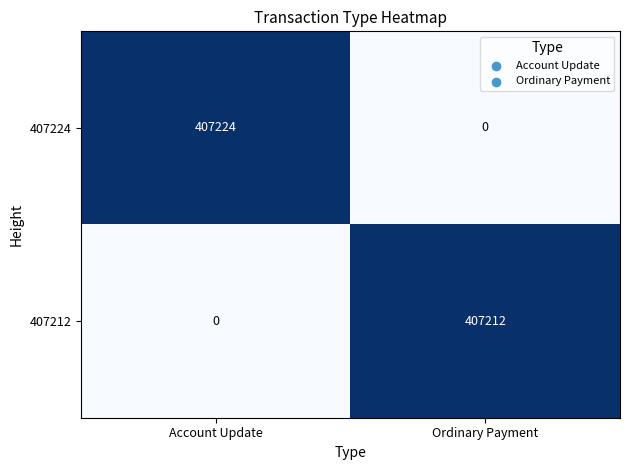

Reading left to right, what are all the values shown in this chart?

407224: Account Update=407224	Ordinary Payment=0
407212: Account Update=0	Ordinary Payment=407212